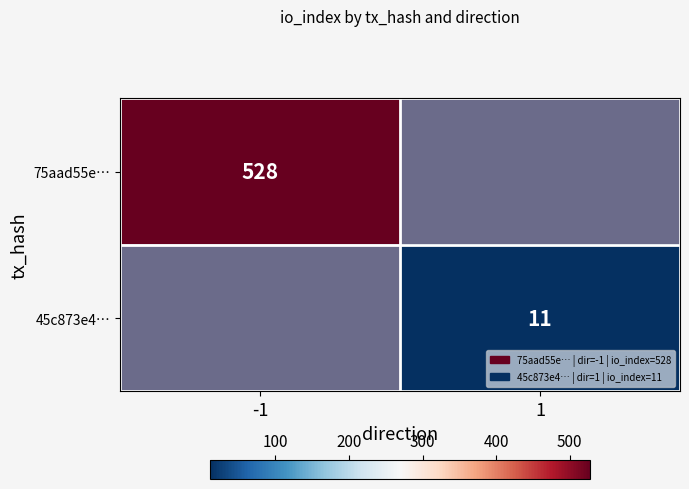

How many series are shown in this chart?

2